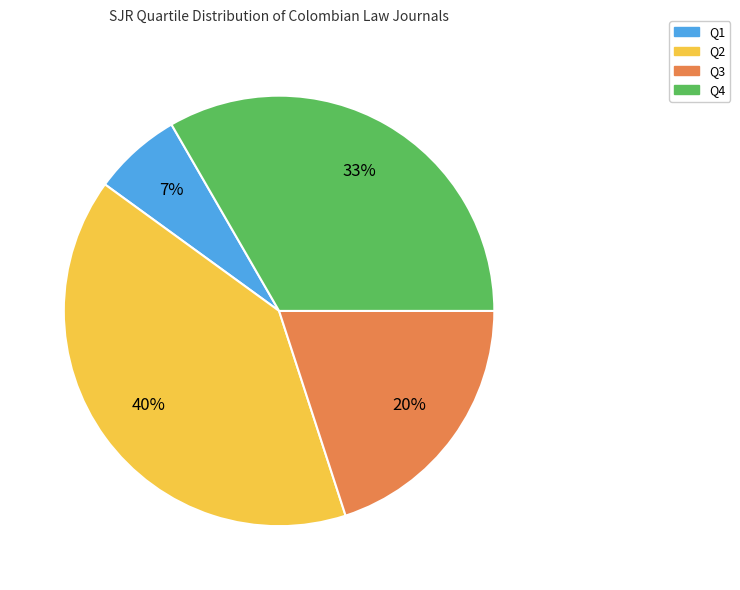

Combined, do Q2 and Q3 account for over 50%?

Yes